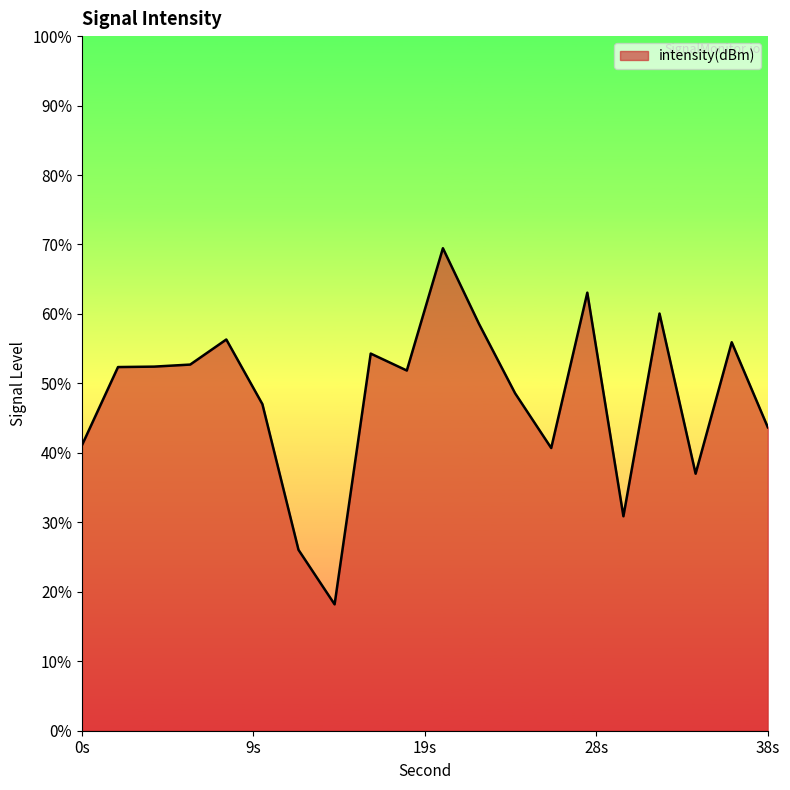

Rank the categories by value from lowest to highest.

14, 12, 30, 34, 26, 0, 38, 10, 24, 18, 2, 4, 6, 16, 36, 8, 22, 32, 28, 20